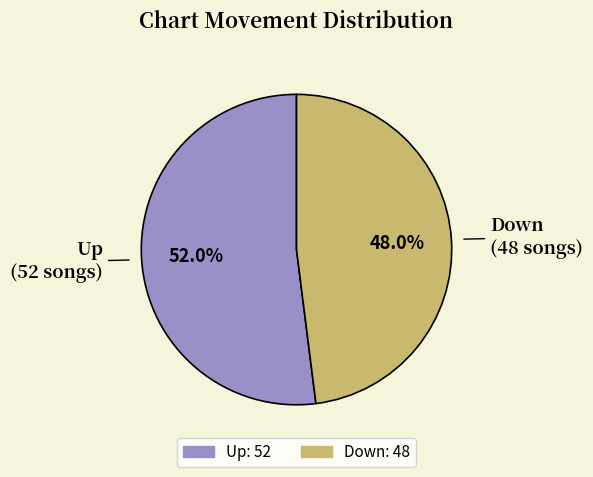

Do Up and Down together represent more than half of the pie?

Yes